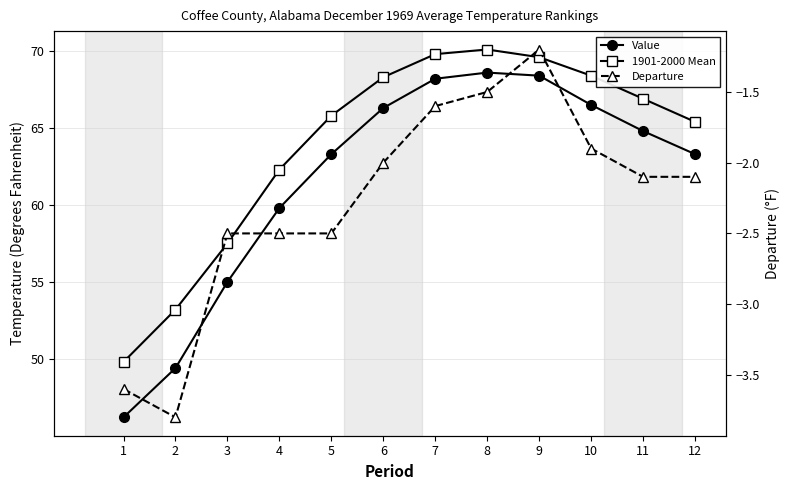

What value does the 1901-2000 Mean series have at 8?

70.1